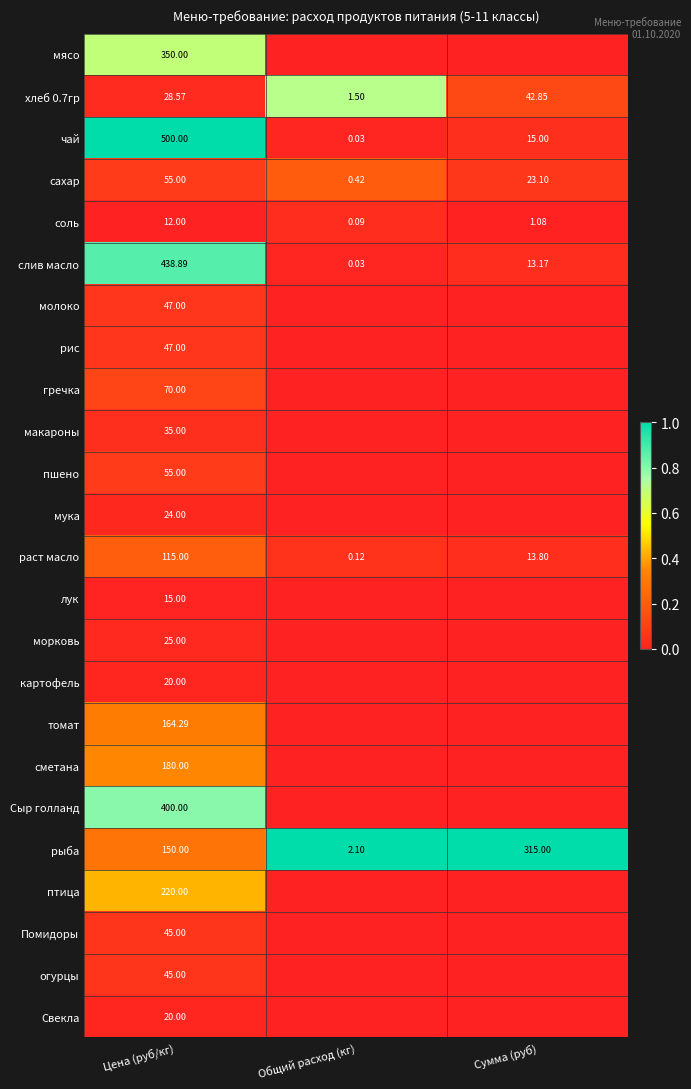

At which label does раст масло reach its peak?

Цена (руб/кг)